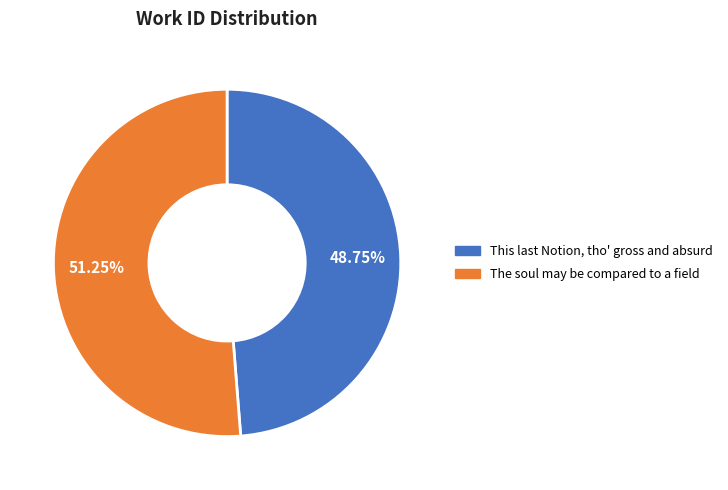

Rank the categories by value from lowest to highest.

This last Notion, tho' gross and absurd, The soul may be compared to a field